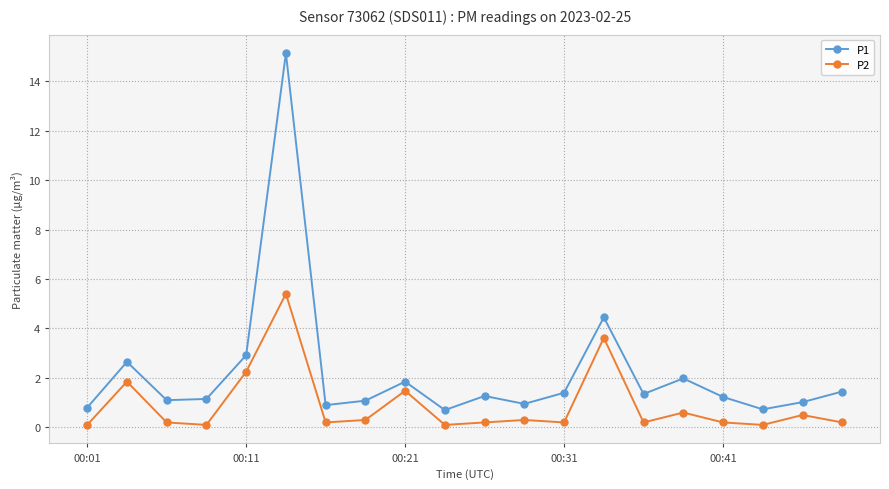

What is the difference between the maximum and minimum values in the P1 series?

14.4